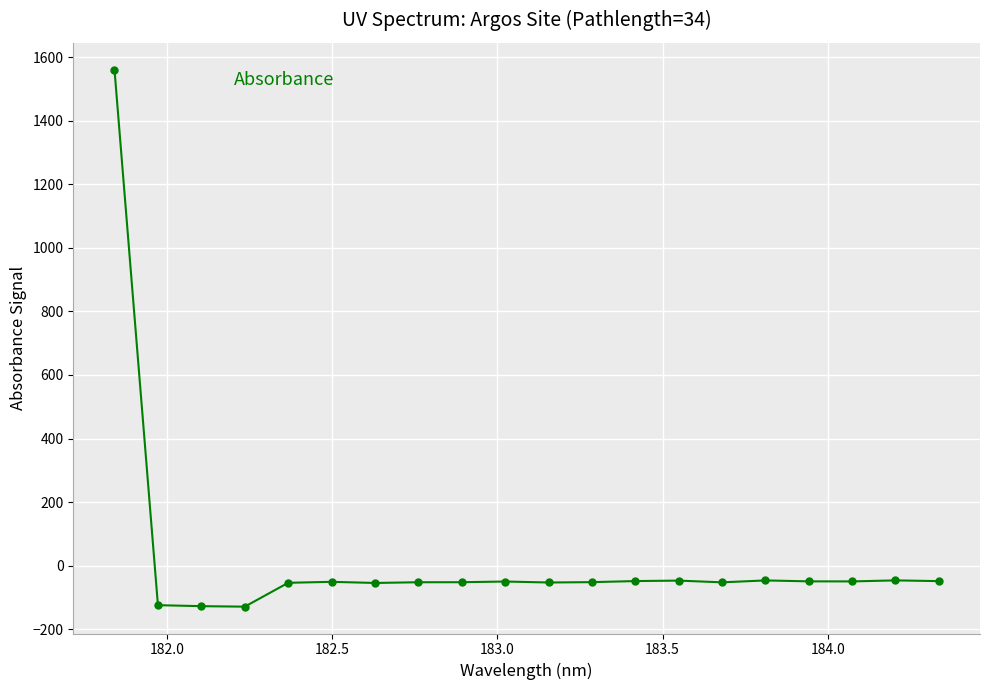

True or false: the data has more than 1 interior local peaks.

True